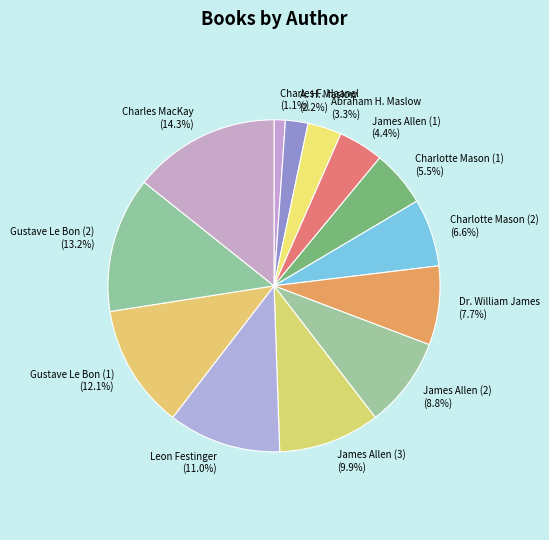

How much of the chart is everything except Charles MacKay?

85.7%